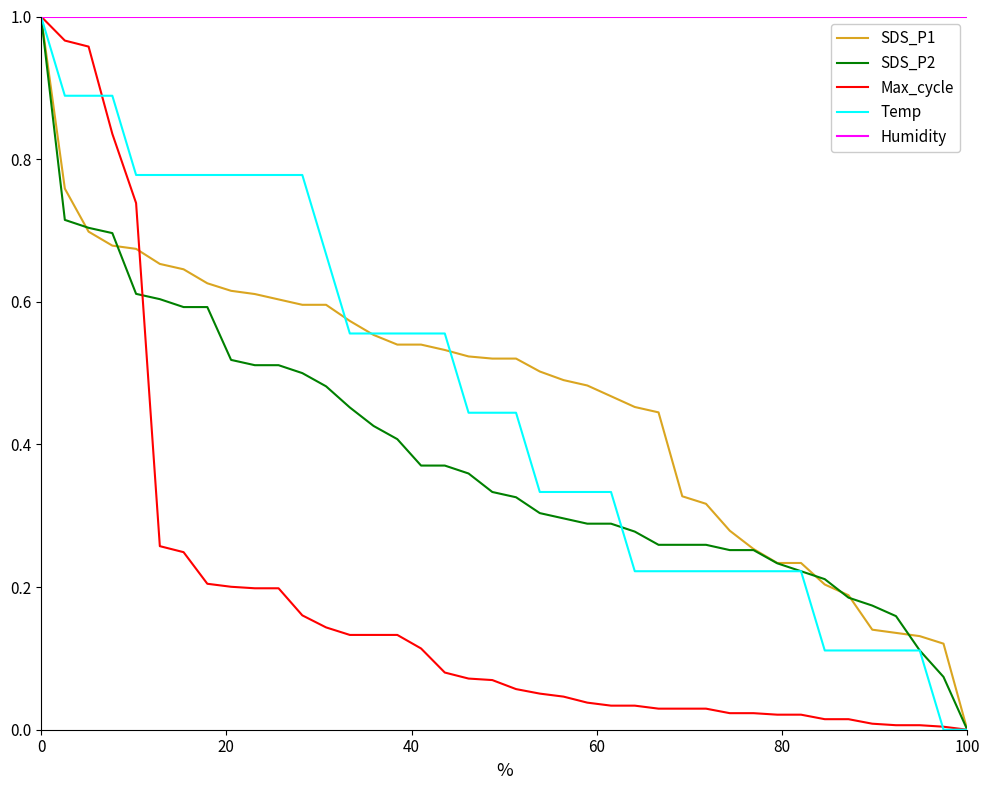

Which series has the largest total across all categories?

Humidity